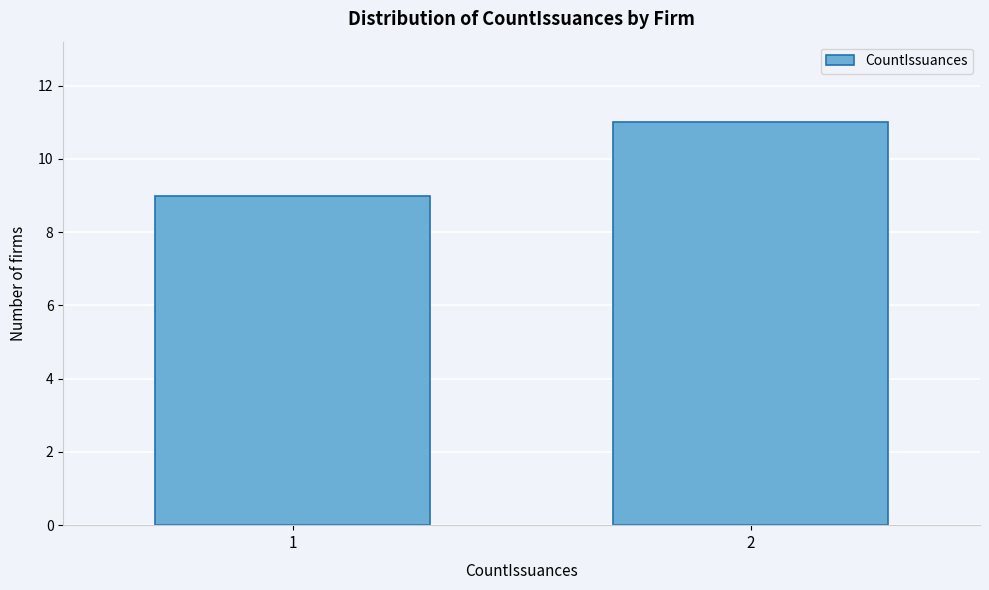

Reading left to right, list all the values displayed in this chart.

1=9	2=11